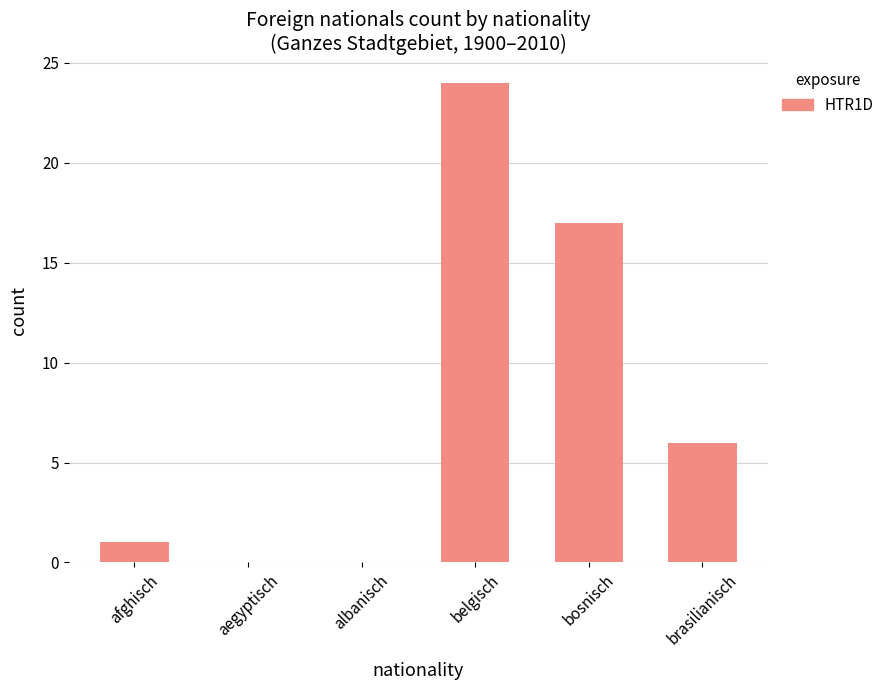

Reading left to right, list all the values displayed in this chart.

afghisch=1	aegyptisch=0	albanisch=0	belgisch=24	bosnisch=17	brasilianisch=6